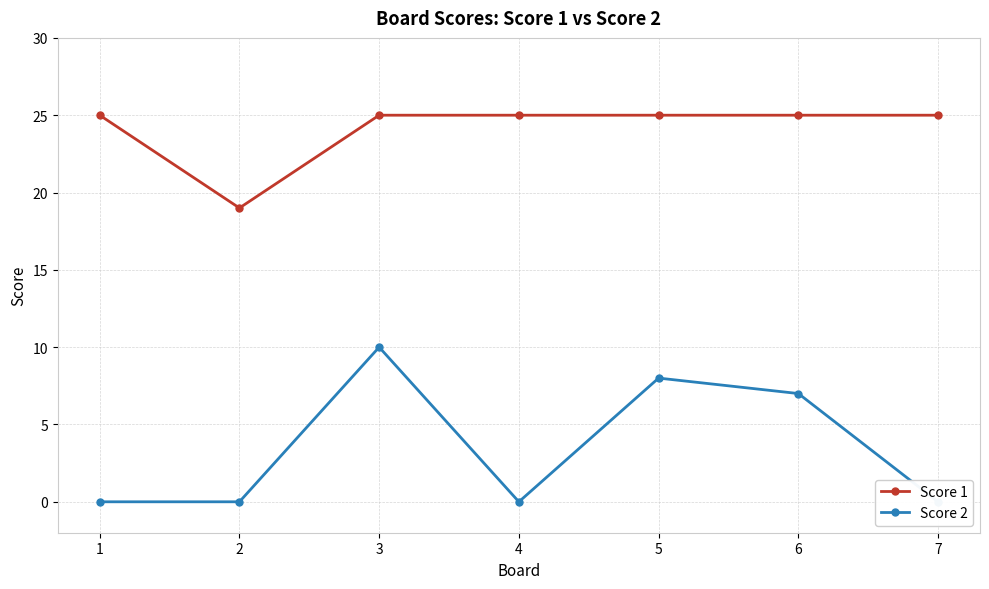

Is it true that Score 1 equals 9 at 5?

False